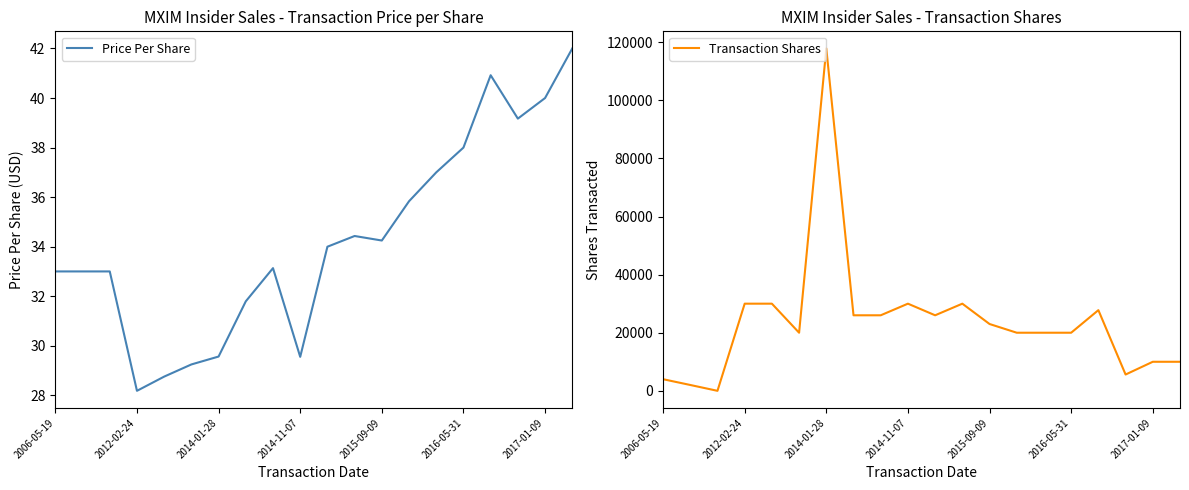

In Transaction Shares, how many points are higher than both neighbors (excluding endpoints)?

4